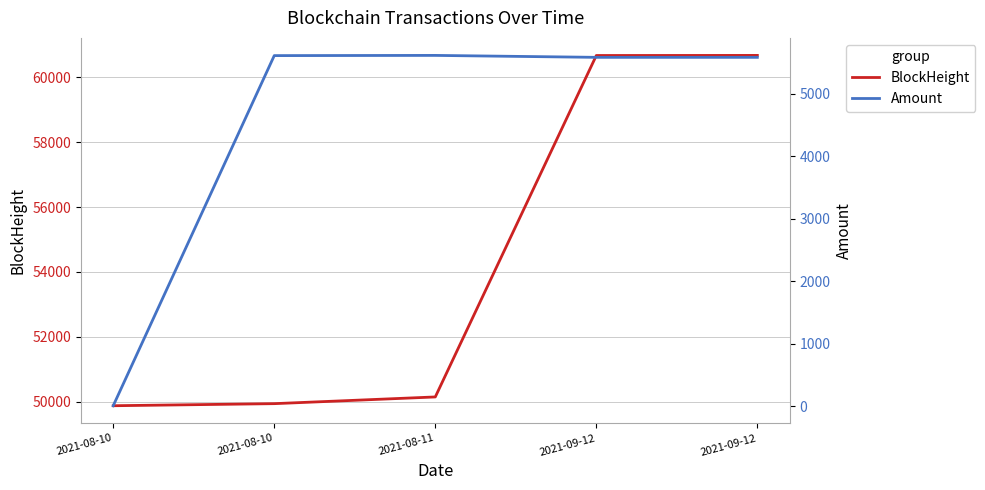

What are all the series names shown in the legend?

BlockHeight, Amount